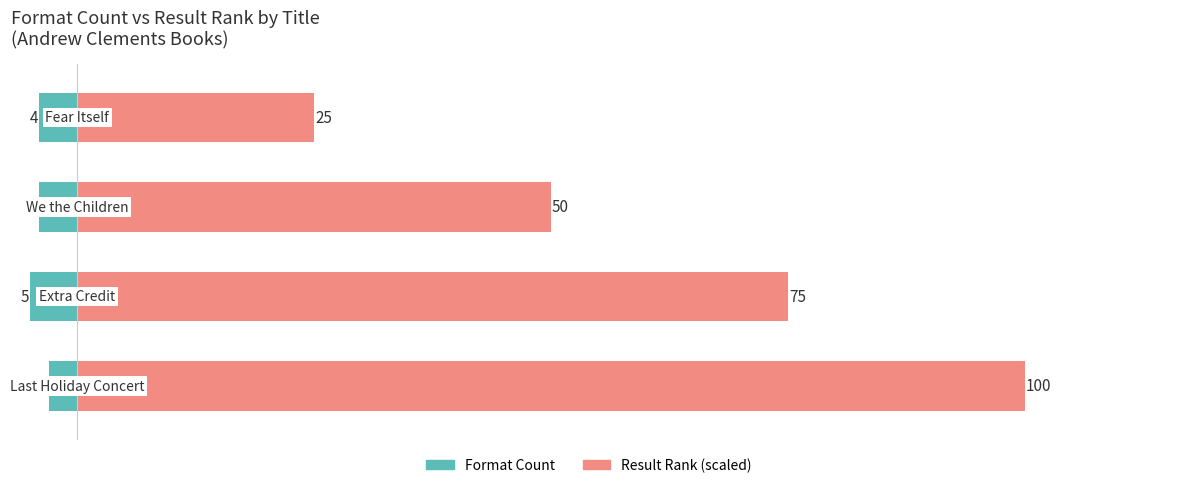

Reading left to right, list all the values displayed in this chart.

Format Count: 0=-4	1=-4	2=-5	3=-3
Result Rank (scaled): 0=25	1=50	2=75	3=100